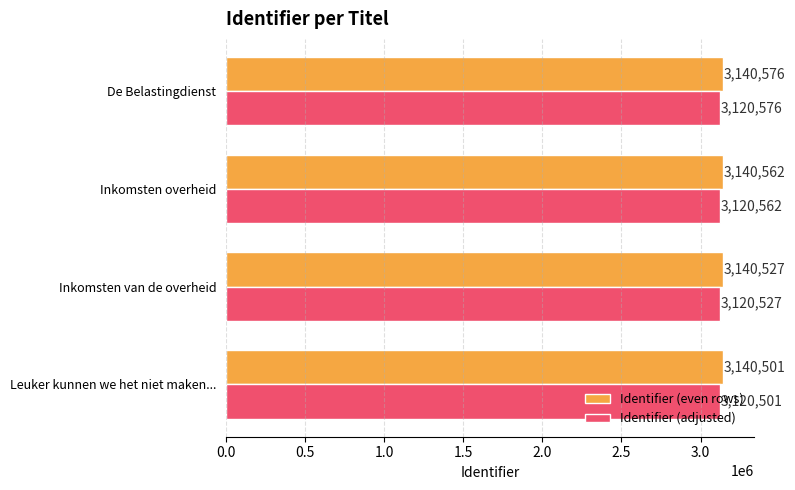

How many Identifier (even rows) values are between 3140527 and 3140576?

3